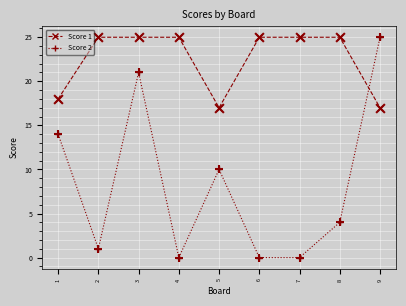

Which series changed the most between 1 and 5?

Score 2